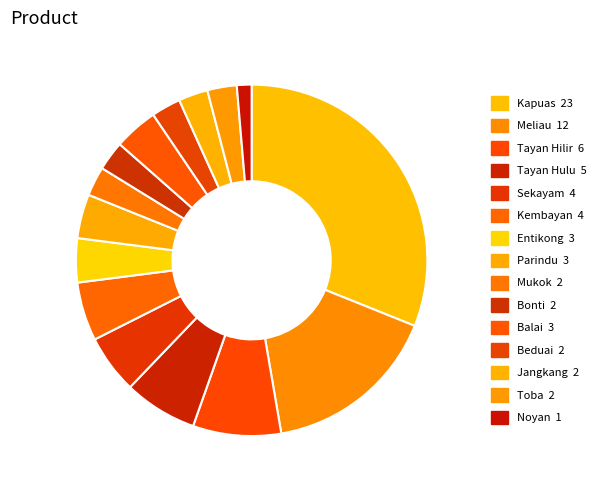

To the nearest percent, what is the average slice percentage?

7%